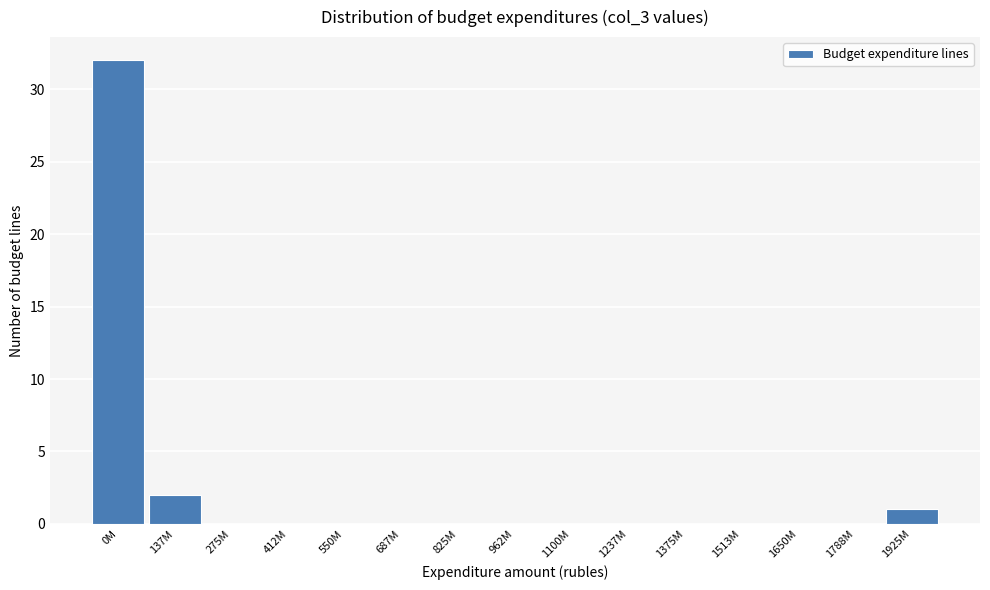

Reading left to right, transcribe all the data shown in this chart.

0M=32	137M=2	275M=0	412M=0	550M=0	687M=0	825M=0	962M=0	1100M=0	1237M=0	1375M=0	1513M=0	1650M=0	1788M=0	1925M=1